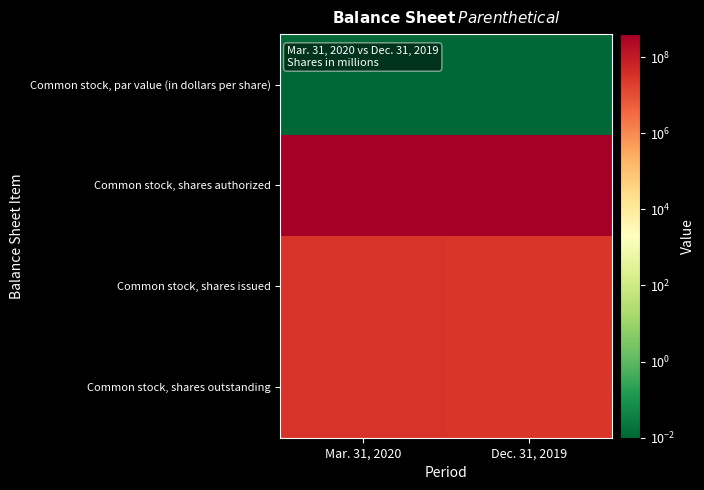

What is the difference between the highest and lowest values at Mar. 31, 2020?

400000000.0